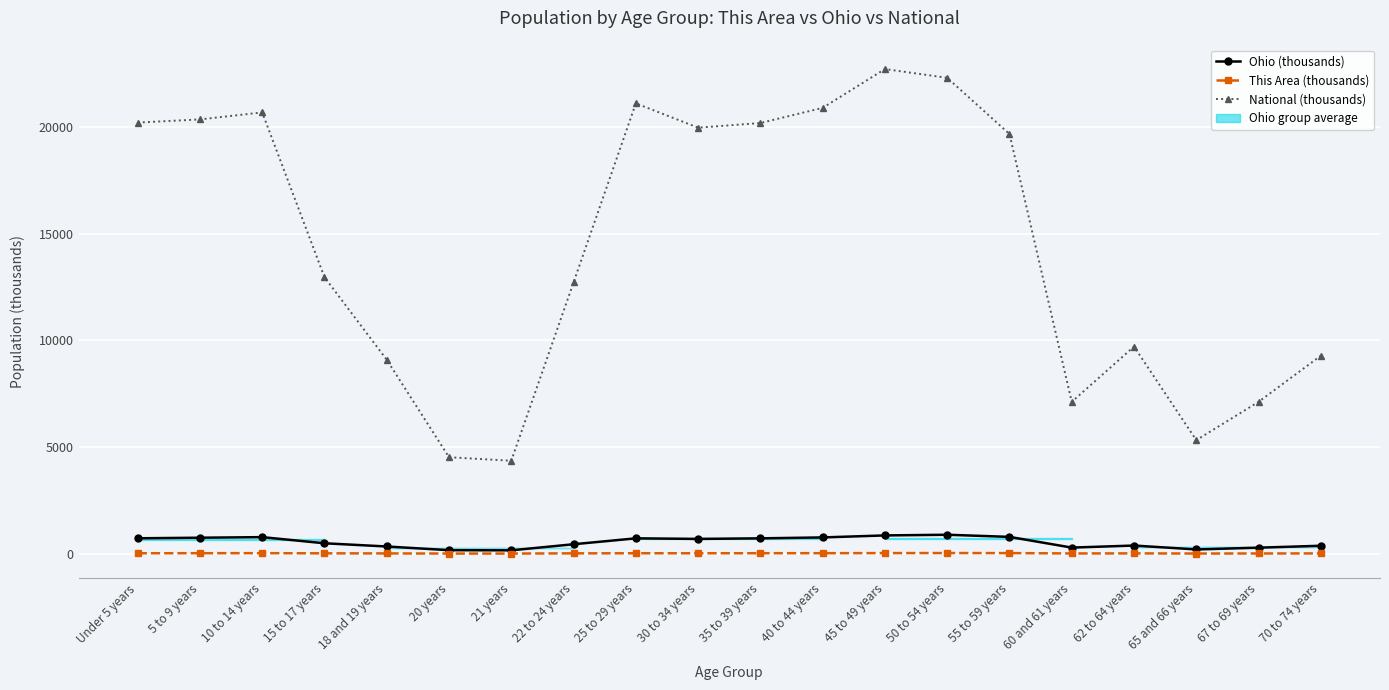

The National (thousands) series shows 20677.2 at 10 to 14 years. True or false?

True